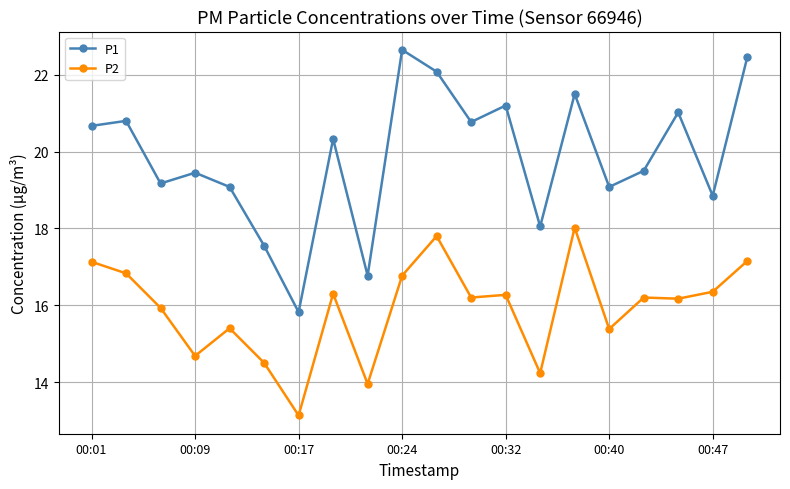

In P1, how many points are lower than both neighbors (excluding endpoints)?

7